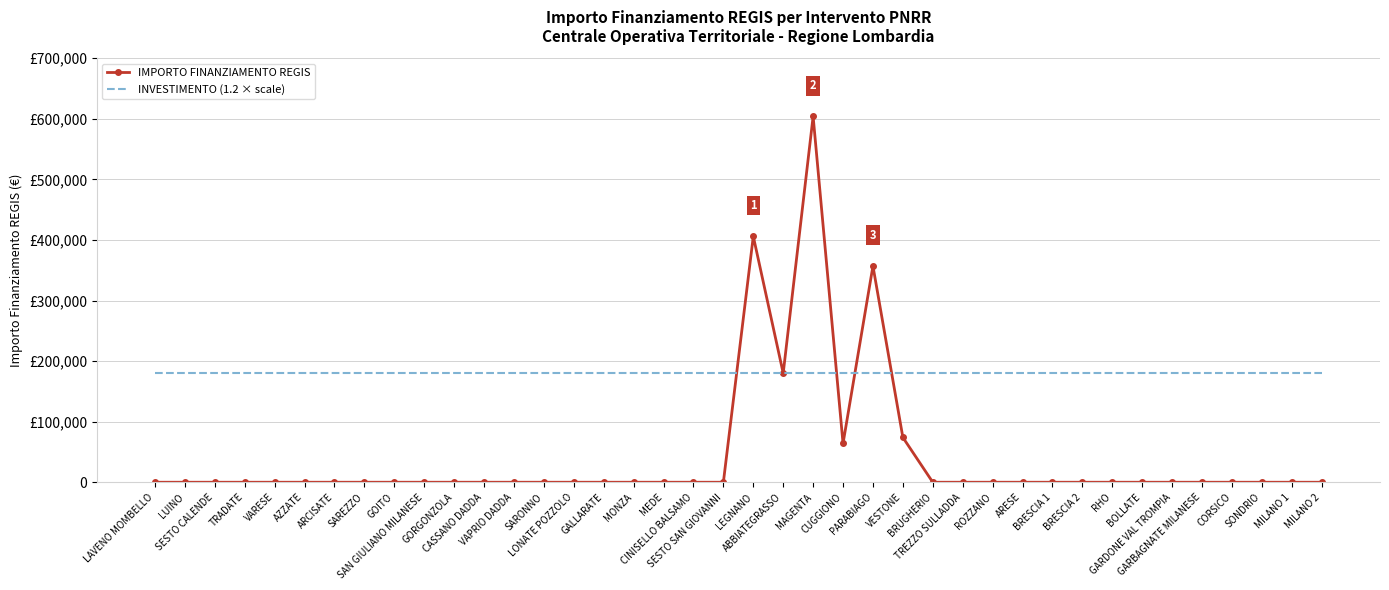

What are all the series names shown in the legend?

IMPORTO FINANZIAMENTO REGIS, INVESTIMENTO (1.2 × scale)